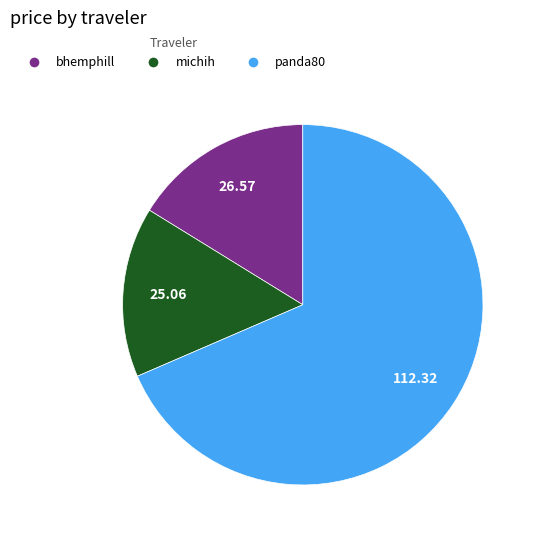

Combined, do panda80 and michih account for over 50%?

Yes